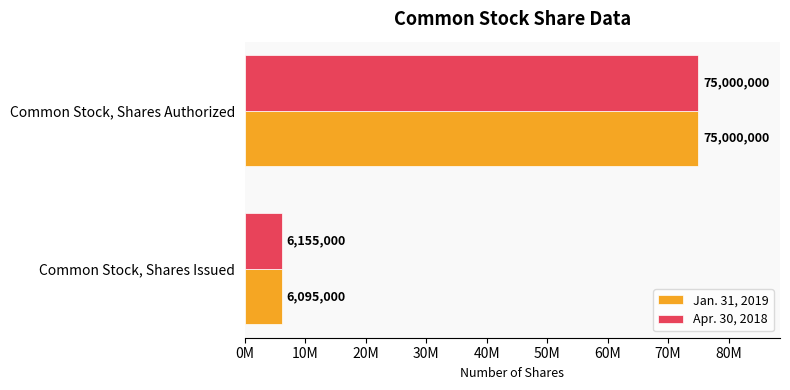

What are all the series names shown in the legend?

Jan. 31, 2019, Apr. 30, 2018